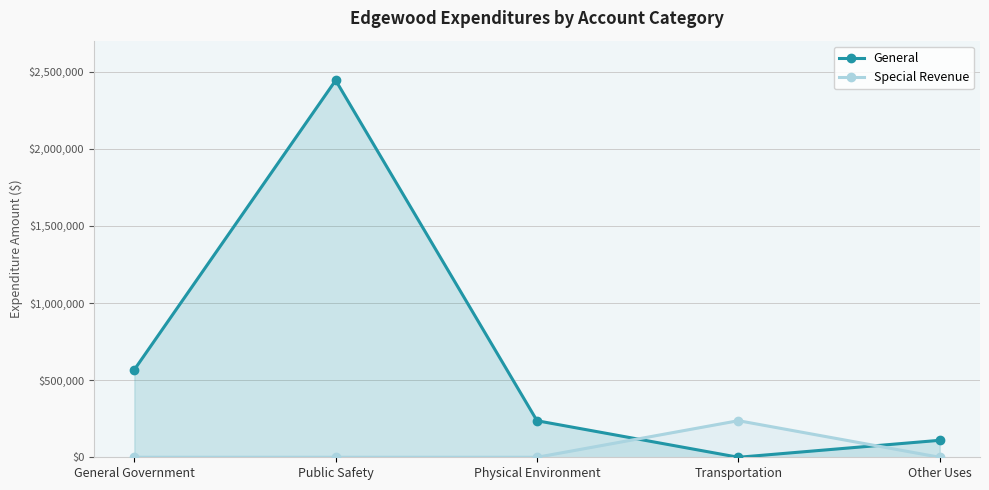

What are all the series names shown in the legend?

General, Special Revenue